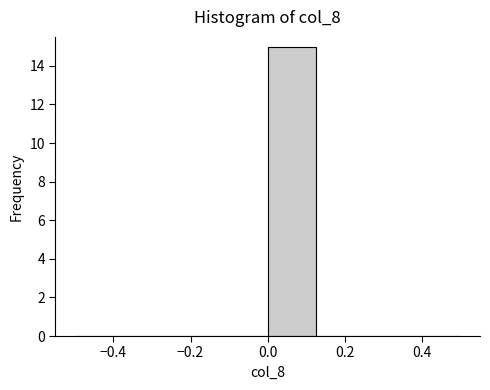

What is the height of the bar covering 0.000 to 0.125 on the x-axis? Neither the bar edges nor the heights are printed on the chart, so give them approximately, as read against the axes.

15